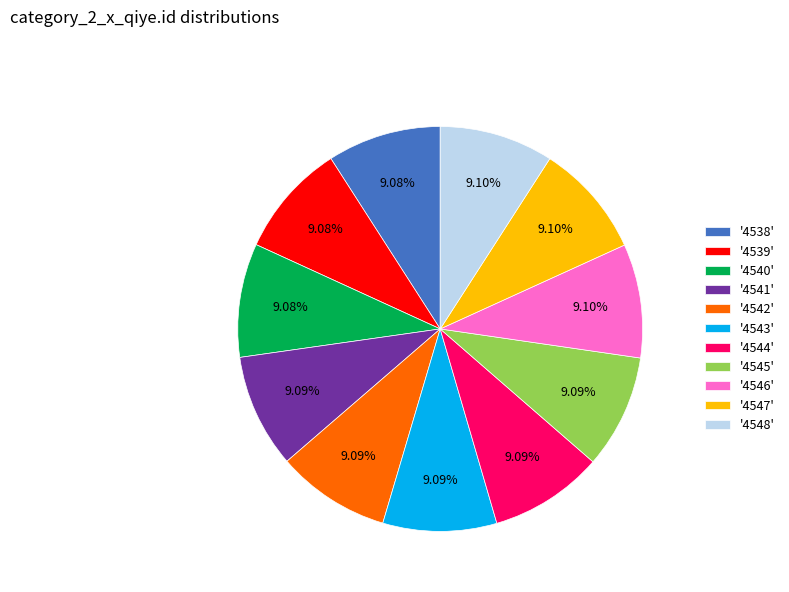

Does any single category account for the majority?

No